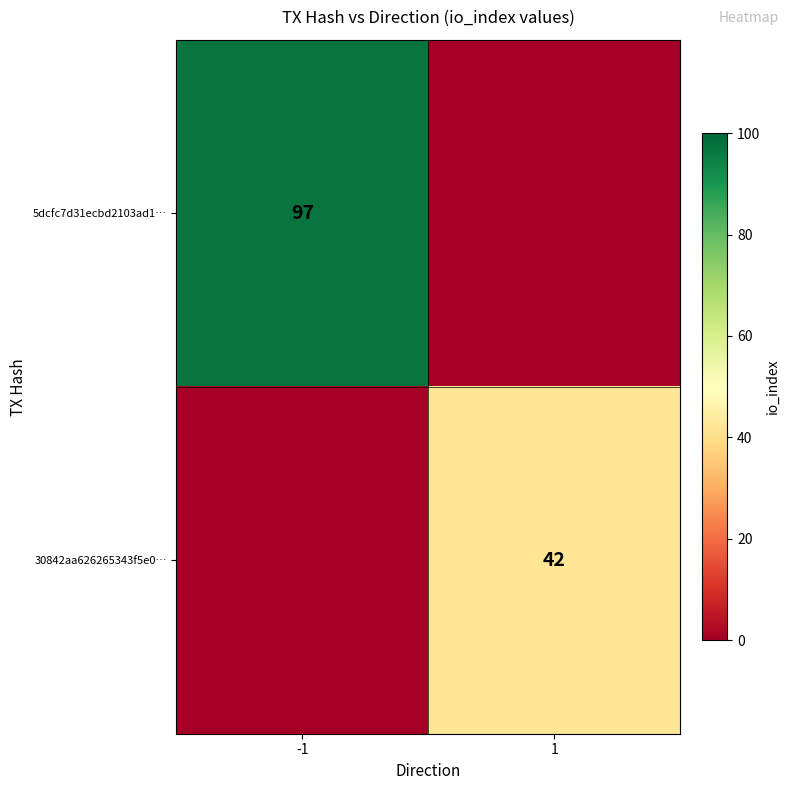

Is it true that 5dcfc7d31ecbd2103ad1… equals 140 at -1?

False